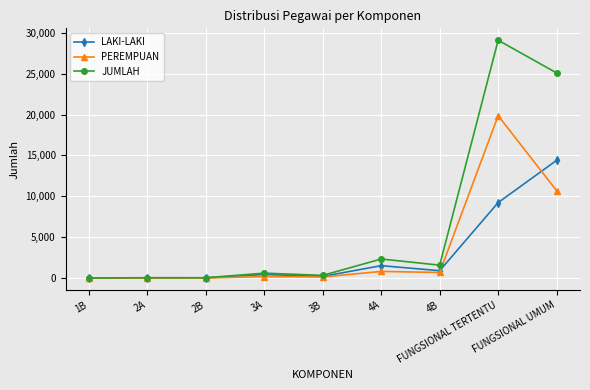

What position from the right is FUNGSIONAL UMUM?

1